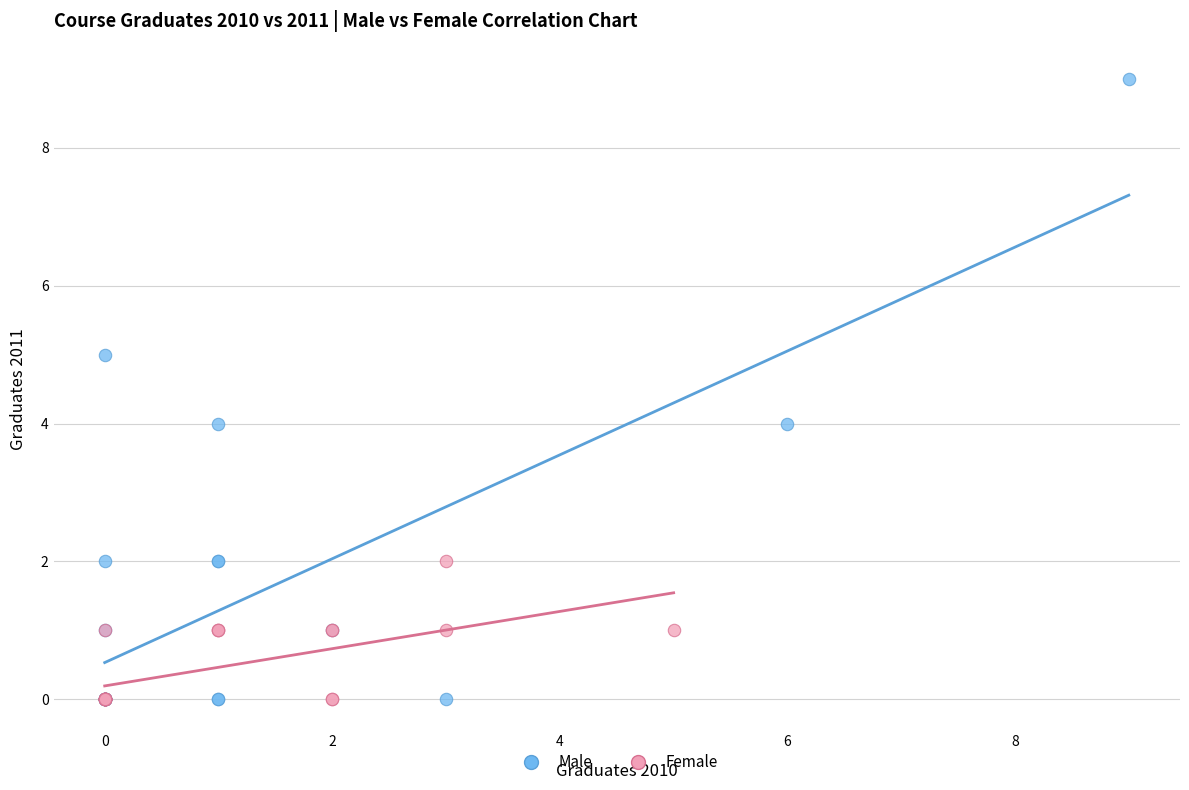

Which series has the widest spread of Y values?

Male